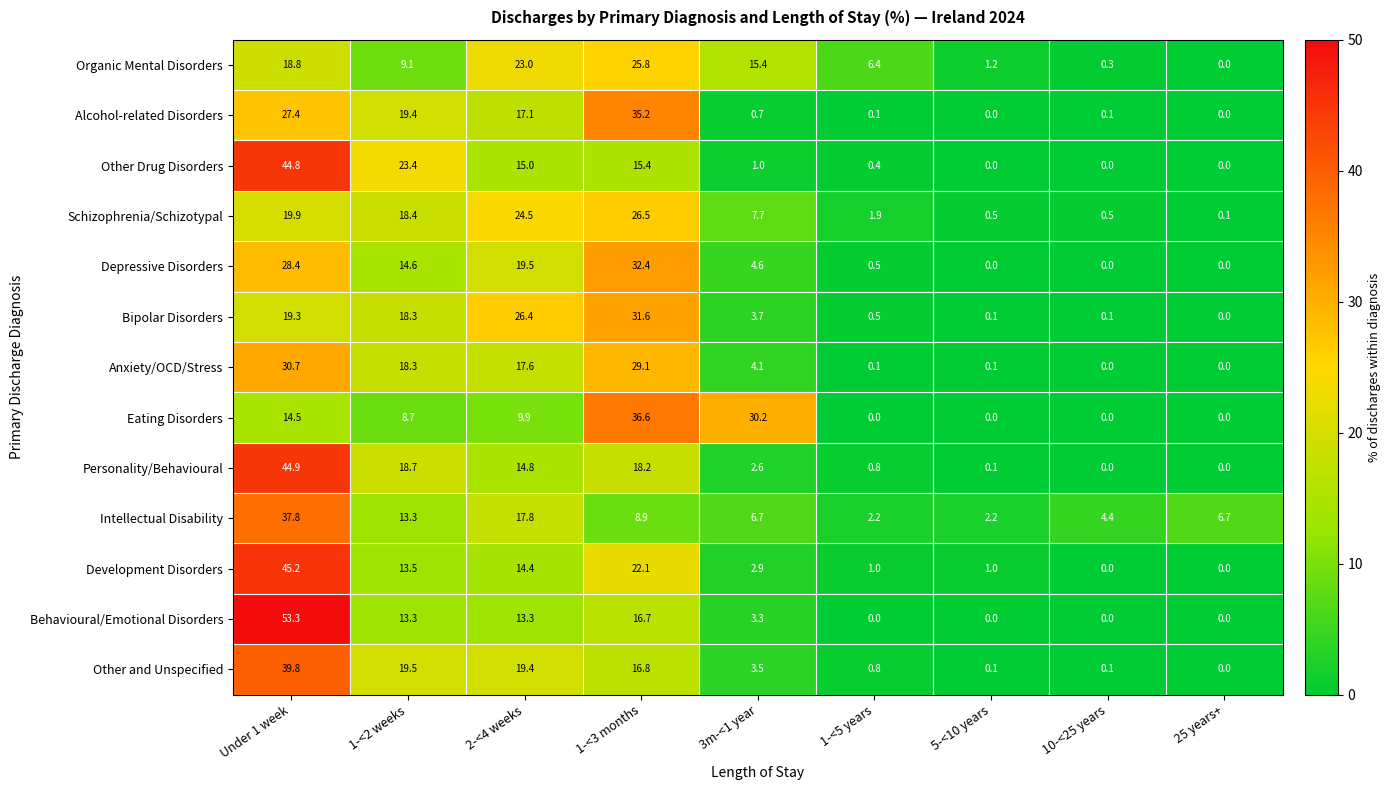

Rank the series by their maximum value, from highest to lowest.

Behavioural/Emotional Disorders, Development Disorders, Personality/Behavioural, Other Drug Disorders, Other and Unspecified, Intellectual Disability, Eating Disorders, Alcohol-related Disorders, Depressive Disorders, Bipolar Disorders, Anxiety/OCD/Stress, Schizophrenia/Schizotypal, Organic Mental Disorders